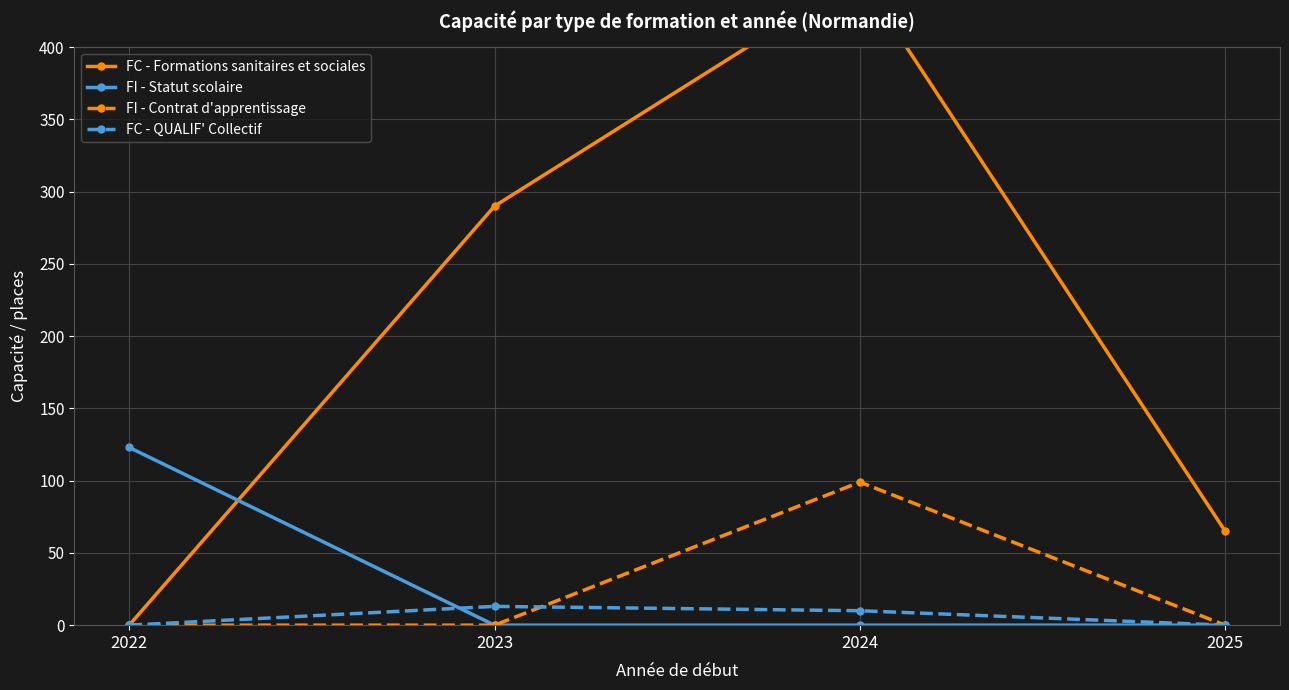

True or false: FC - Formations sanitaires et sociales and FC - QUALIF' Collectif intersect in this chart.

False